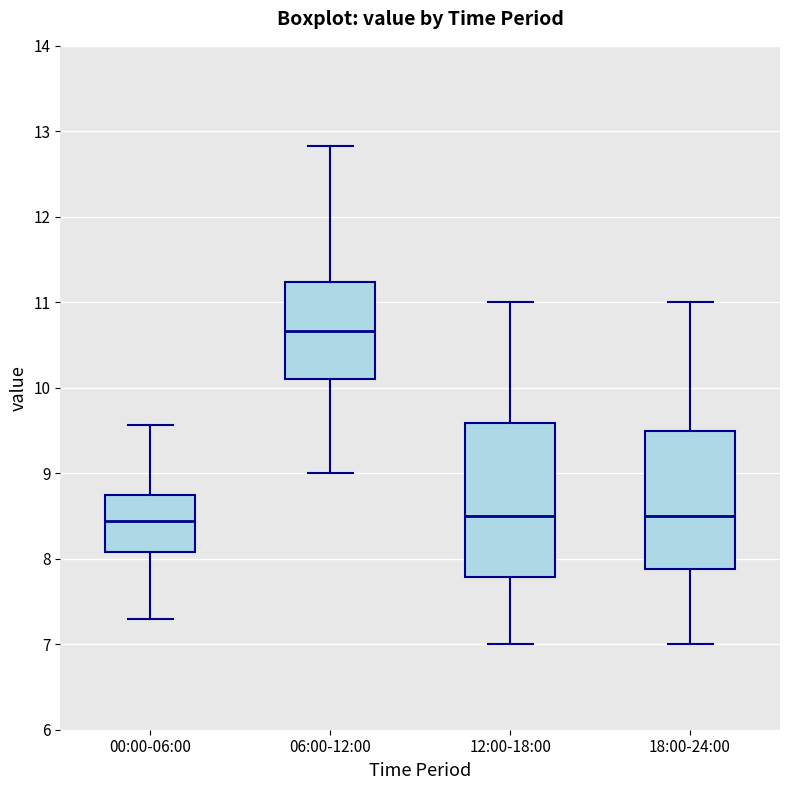

Reading left to right, transcribe this box plot: for each box, give where its median line is, the range the box spans, and where its two whiskers end, as read against the y-axis. The values are not printed on the chart, so give them approximately, as read against the axis.

00:00-06:00: median 8.4, box 8.1 to 8.8, whiskers 7.3 to 9.6
06:00-12:00: median 10.7, box 10.1 to 11.2, whiskers 9.0 to 12.8
12:00-18:00: median 8.5, box 7.8 to 9.6, whiskers 7.0 to 11.0
18:00-24:00: median 8.5, box 7.9 to 9.5, whiskers 7.0 to 11.0